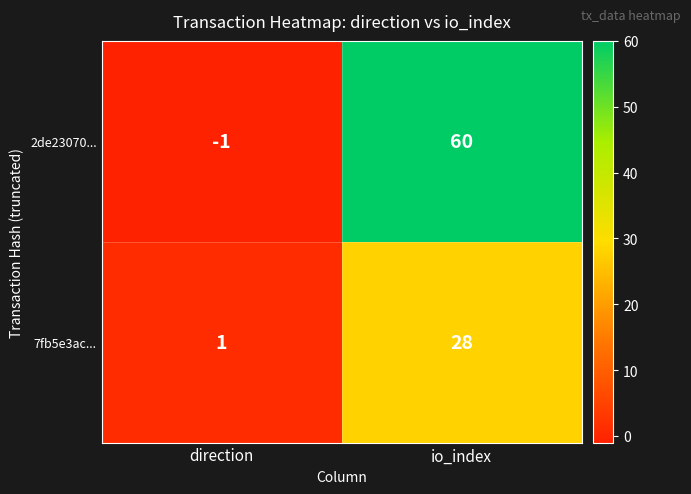

At how many categories does at least one series exceed 56?

1